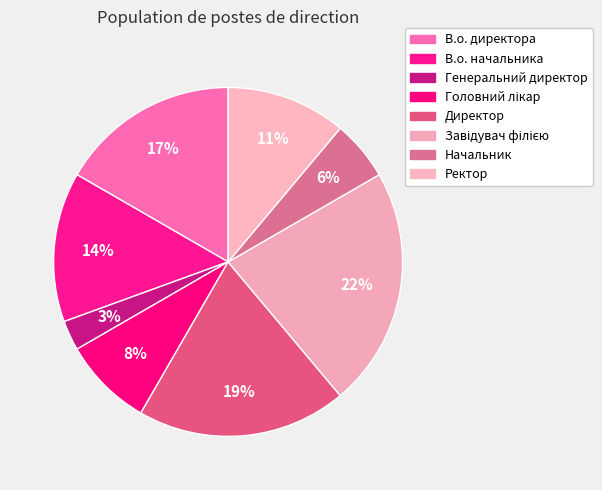

How many segments does this pie chart have?

8